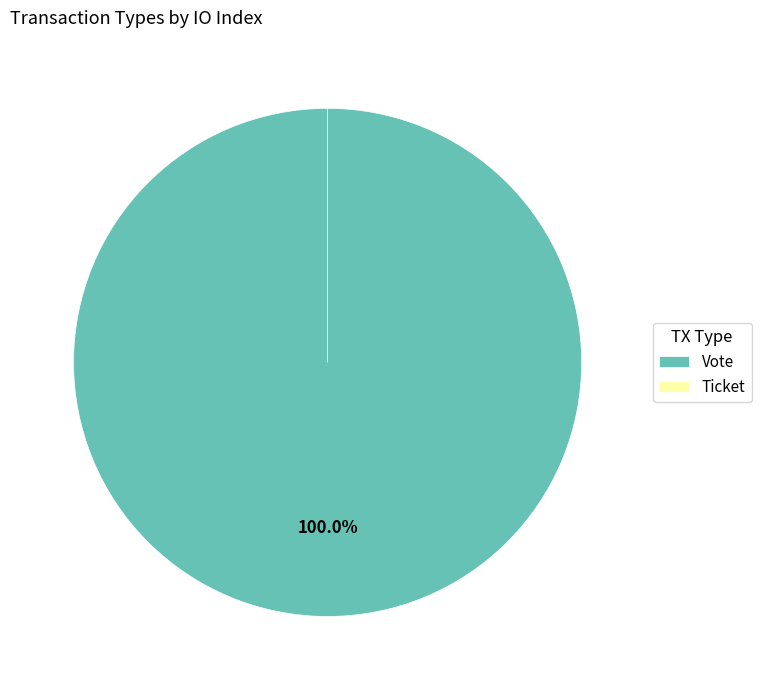

Which slice is the smallest?

Ticket